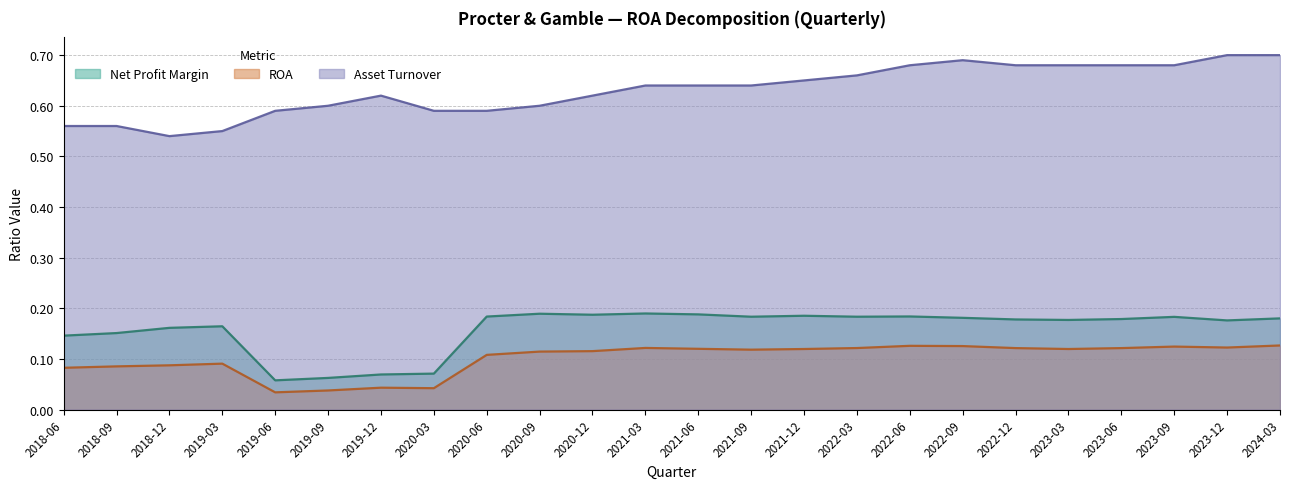

True or false: Net Profit Margin has more than 2 points higher than both neighbors.

True